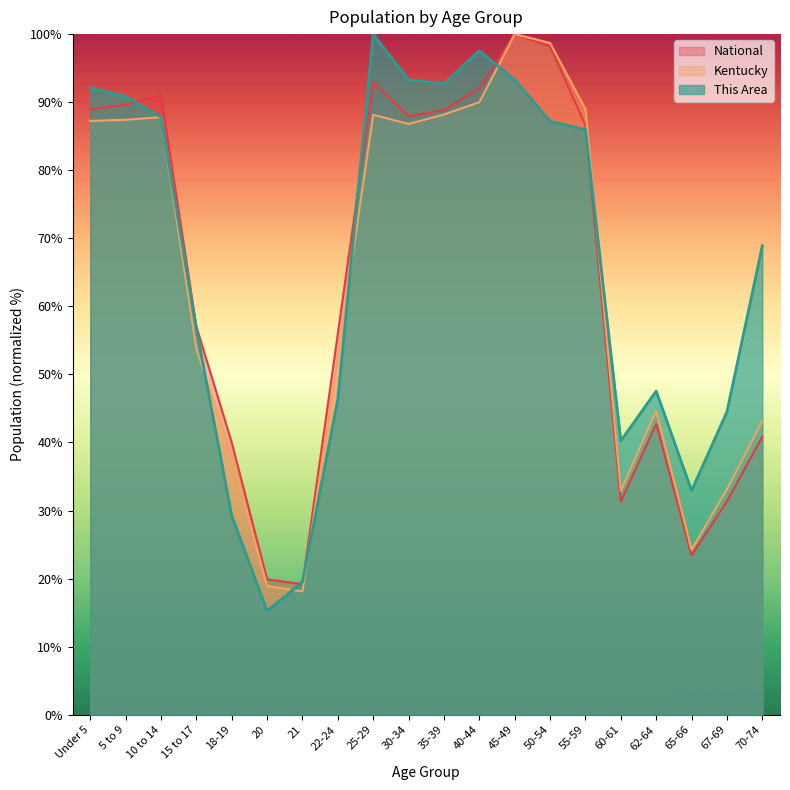

How many lines are shown in the chart?

3